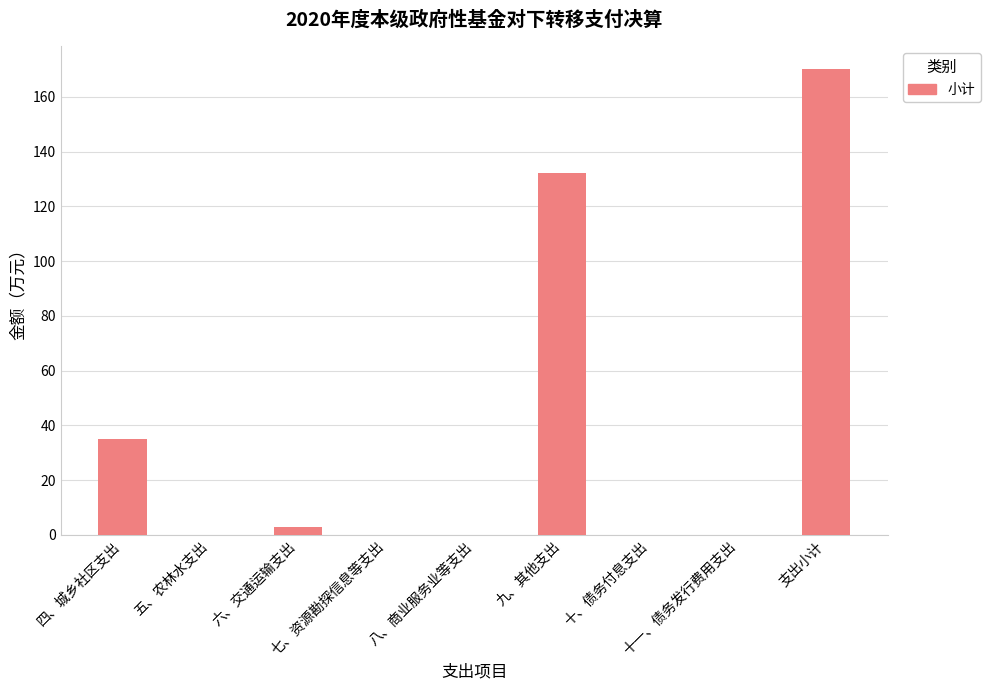

True or false: the data shows -95 at 五、农林水支出.

False